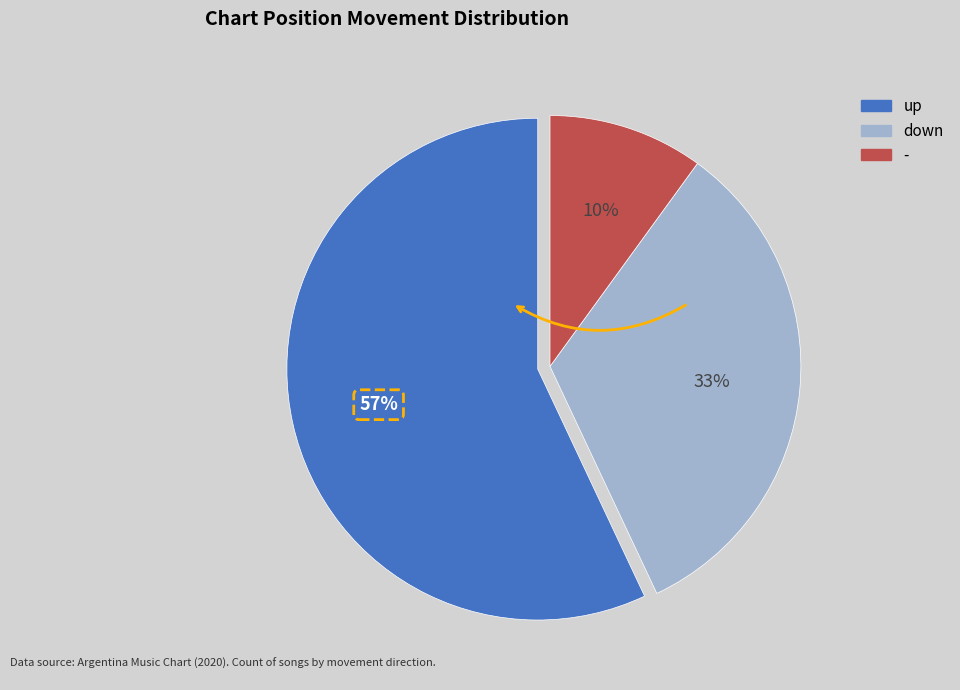

To the nearest percent, what is the average slice percentage?

33%